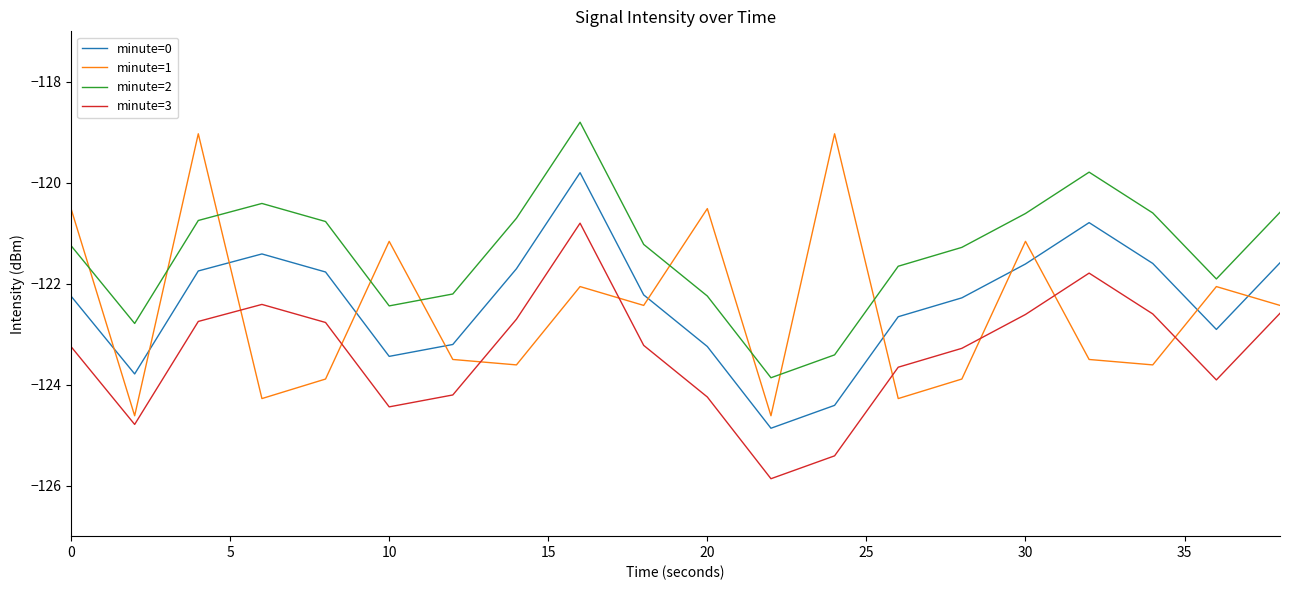

What is the difference between the maximum and minimum values in the minute=0 series?

5.1